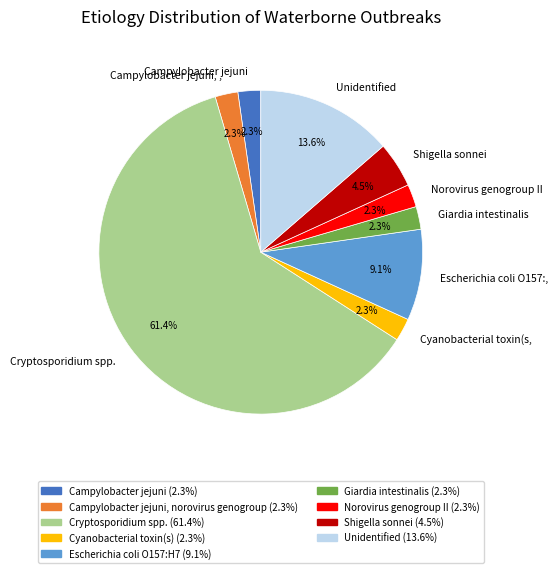

To the nearest percent, what is the difference between the largest and smallest slice percentages?

59%